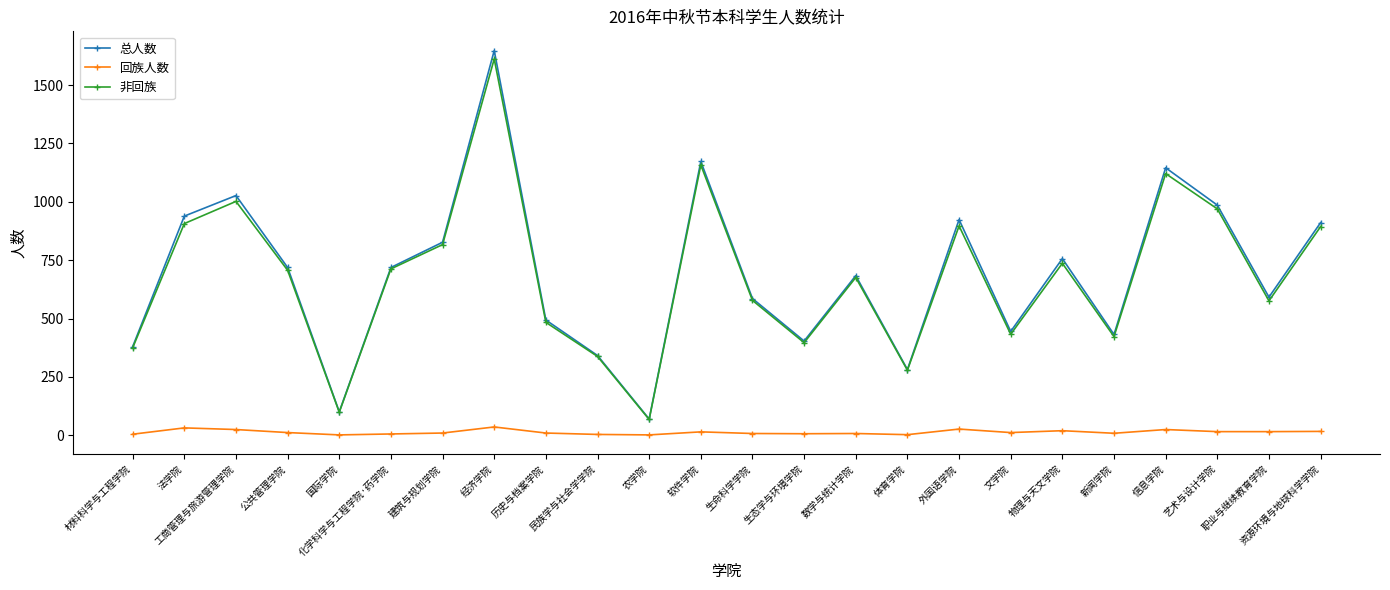

Count the number of data series in this chart.

3